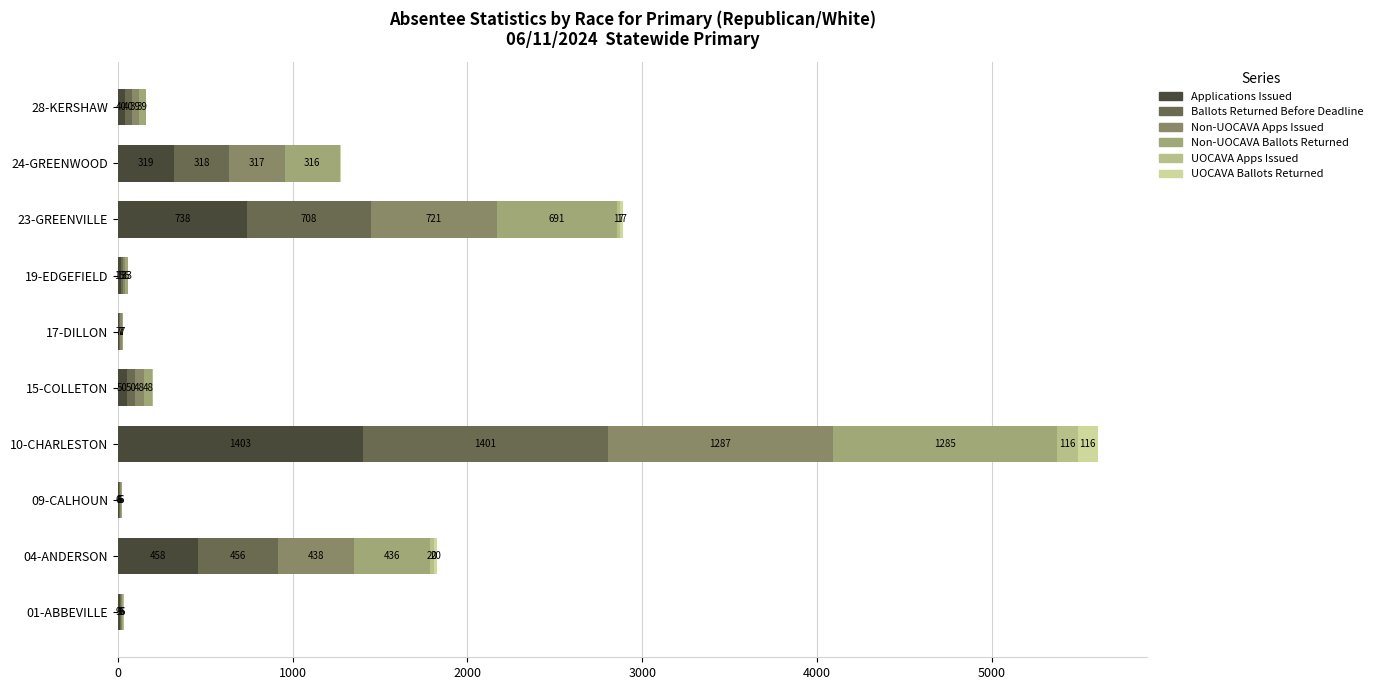

How many categories are shown in the chart?

10